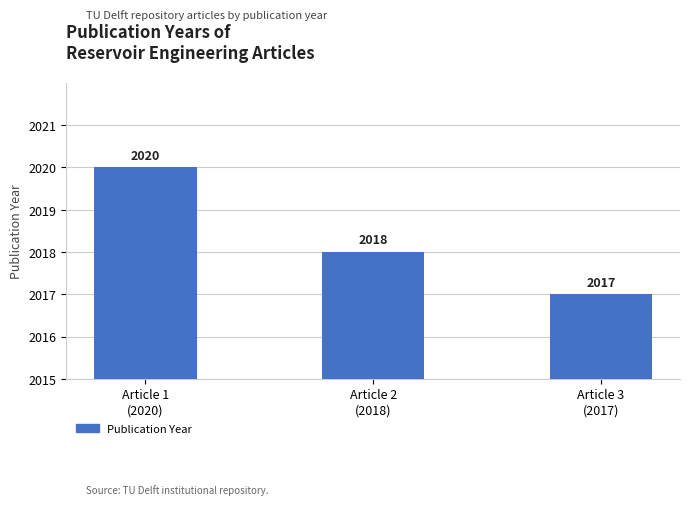

Reading left to right, list all the values displayed in this chart.

2020	2018	2017